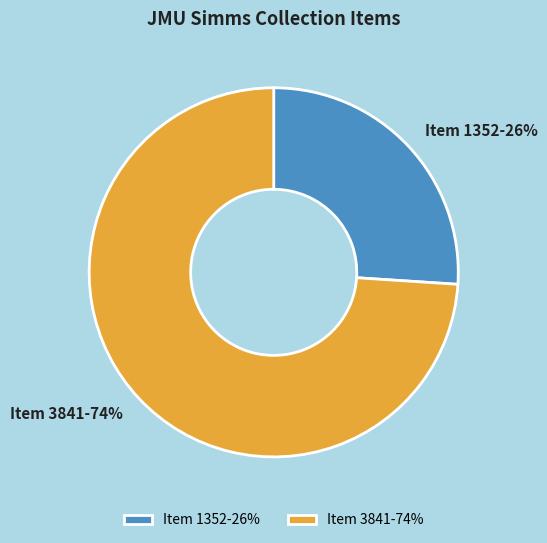

To the nearest percent, what portion does Item 1352 represent?

26%